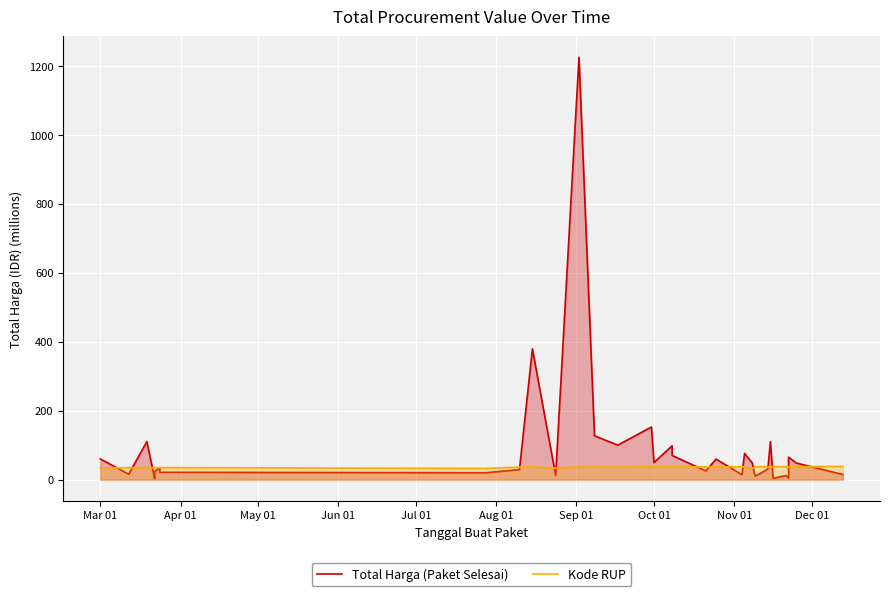

Reading right to left, extract all data points from this chart.

Total Harga (Paket Selesai): 14.8	48.1	65.0	5.1	11.8	3.8	110.0	30.8	13.4	11.1	48.1	75.9	14.4	59.4	25.2	70.0	98.0	49.5	152.5	100.0	127.0	1224.7	12.0	379.1	29.0	19.9	21.2	27.7	34.1	23.7	2.4	110.4	15.8	59.9
Kode RUP: 38.1	37.6	37.1	37.8	37.4	37.4	37.4	37.1	37.2	37.3	32.2	36.6	37.3	37.1	37.0	36.8	36.8	36.8	36.7	36.0	36.4	36.4	33.2	36.4	36.4	32.5	34.8	34.8	34.8	34.9	34.9	34.8	34.6	34.2